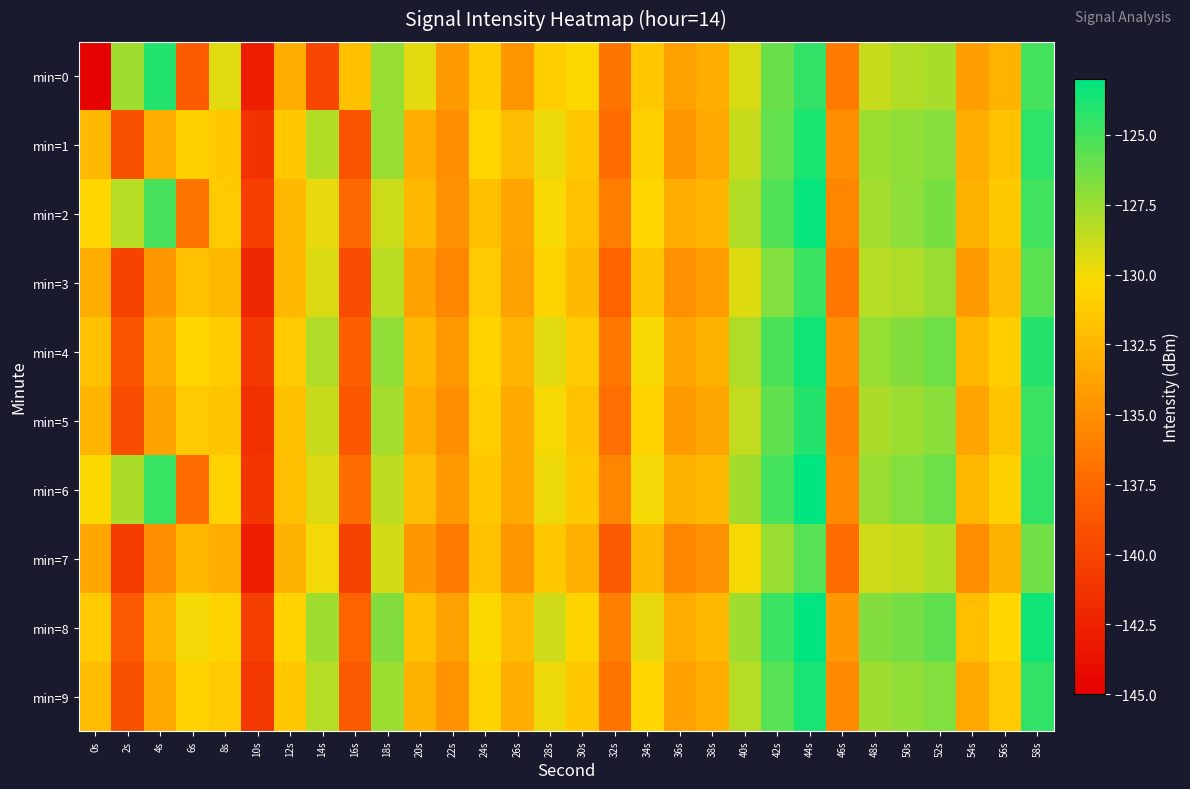

What is the spread (max minus min) of values at 10s?

2.4